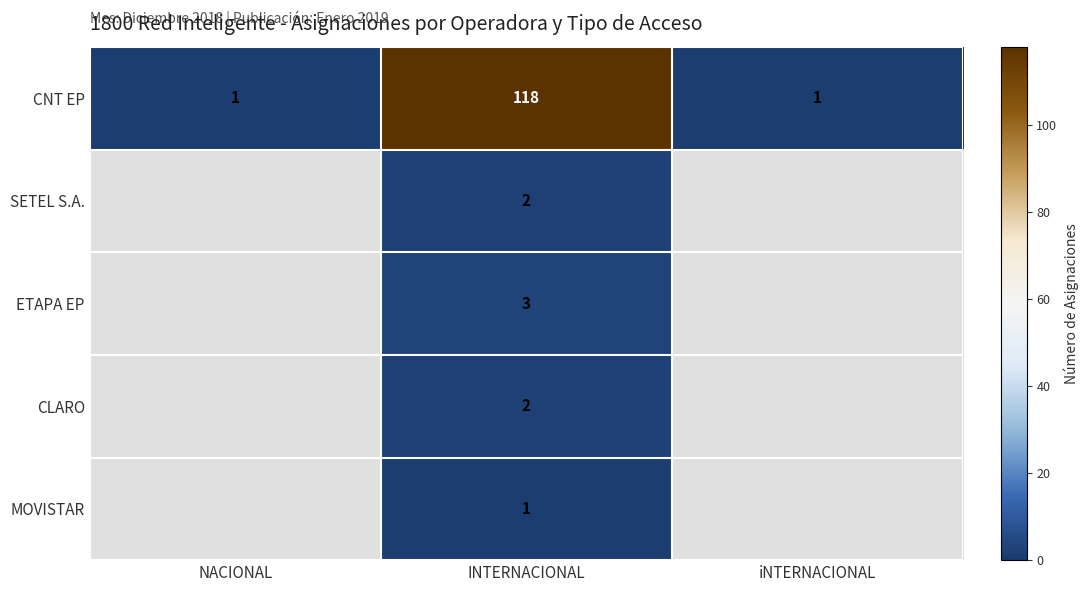

Is it true that CNT EP equals 0 at iNTERNACIONAL?

False